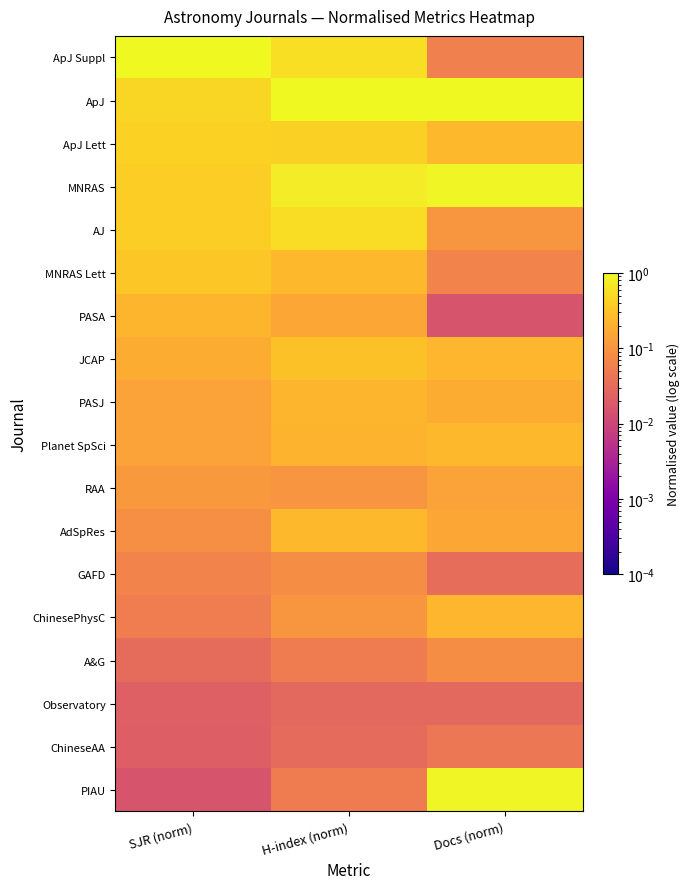

At which category is the sum across all series the highest?

H-index (norm)